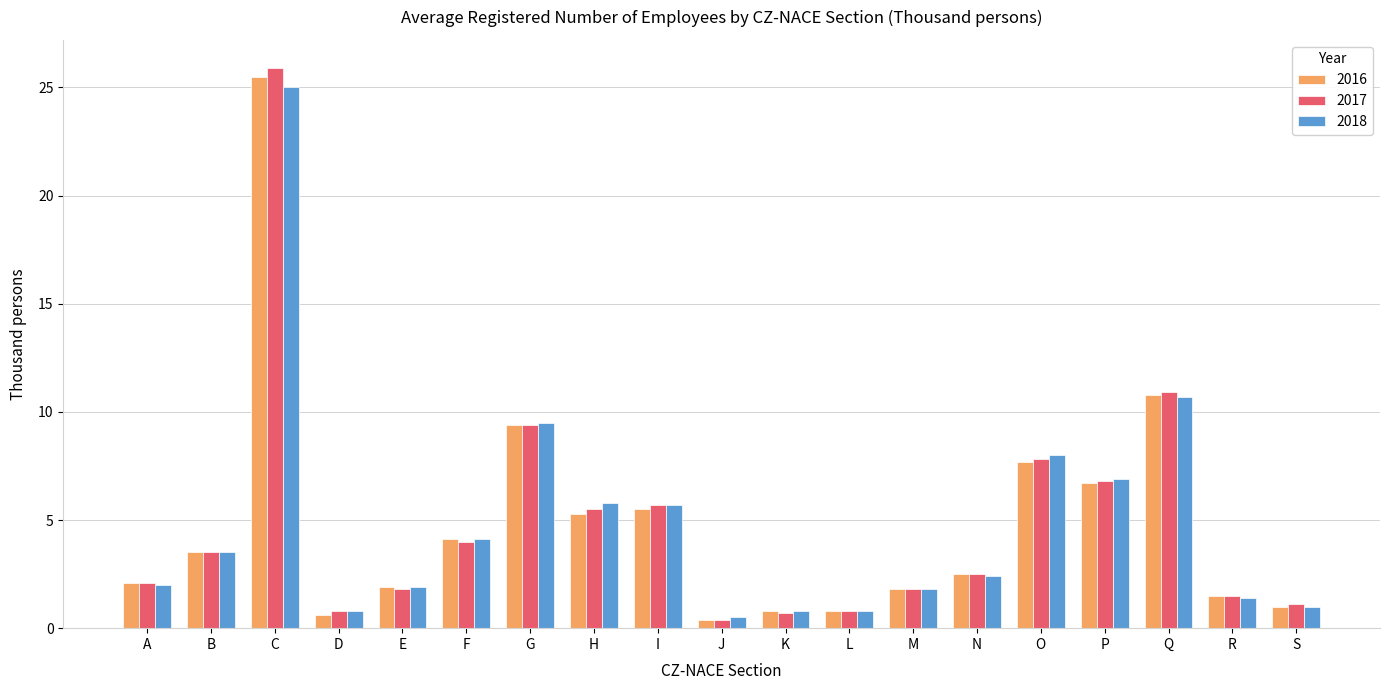

Are the bars grouped side by side (vs. stacked)?

Yes